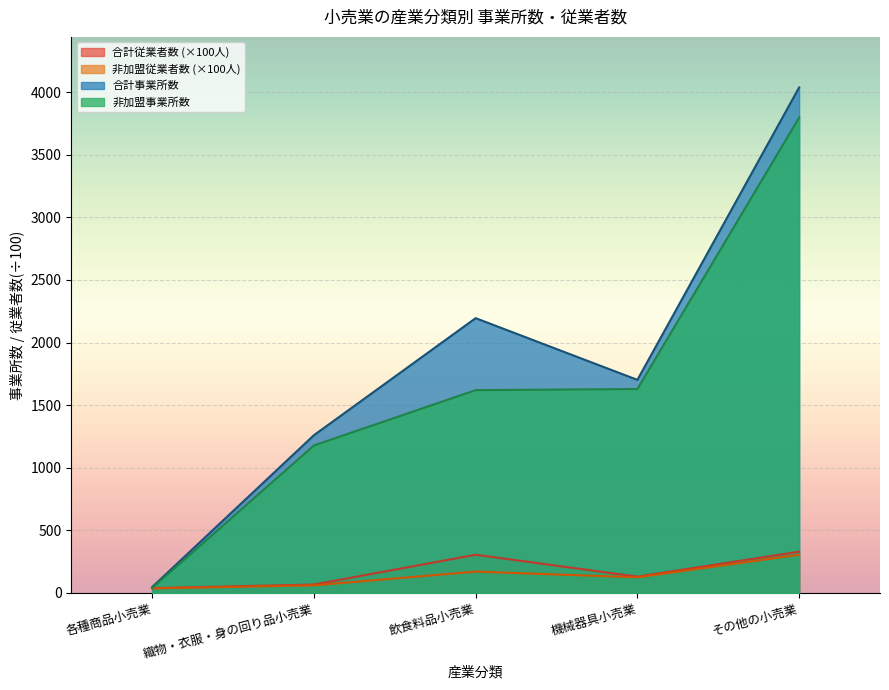

Which label corresponds to the largest value in the chart?

その他の小売業